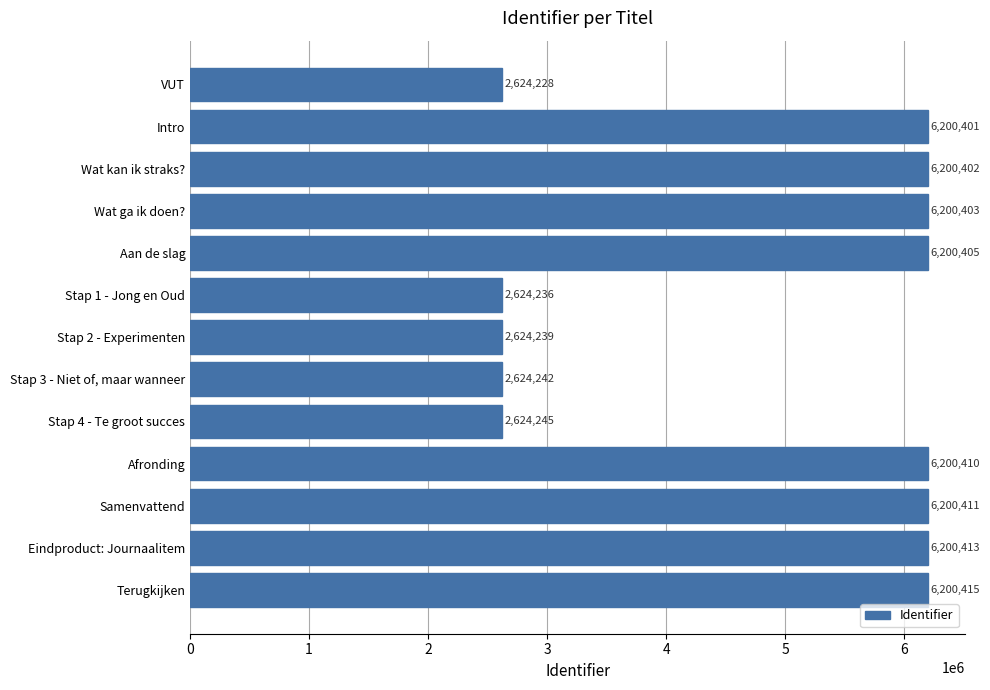

The chart shows a value of 2624242 at Stap 3 - Niet of, maar wanneer. True or false?

True